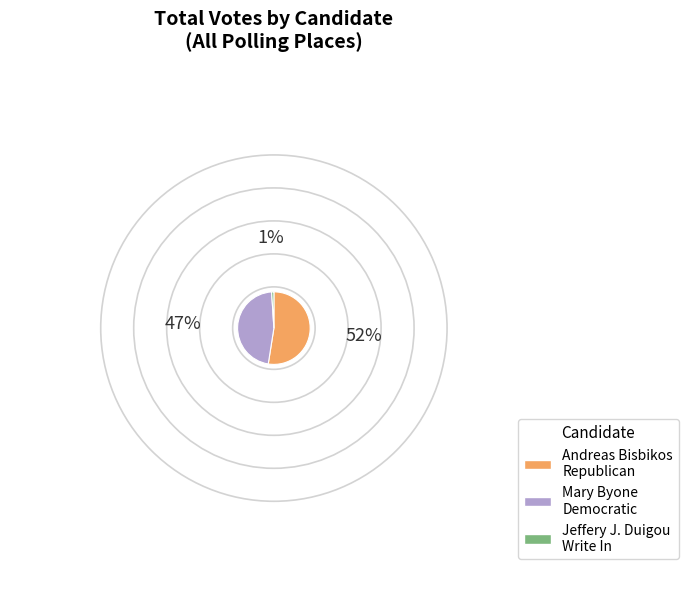

Count the number of slices in the pie.

3